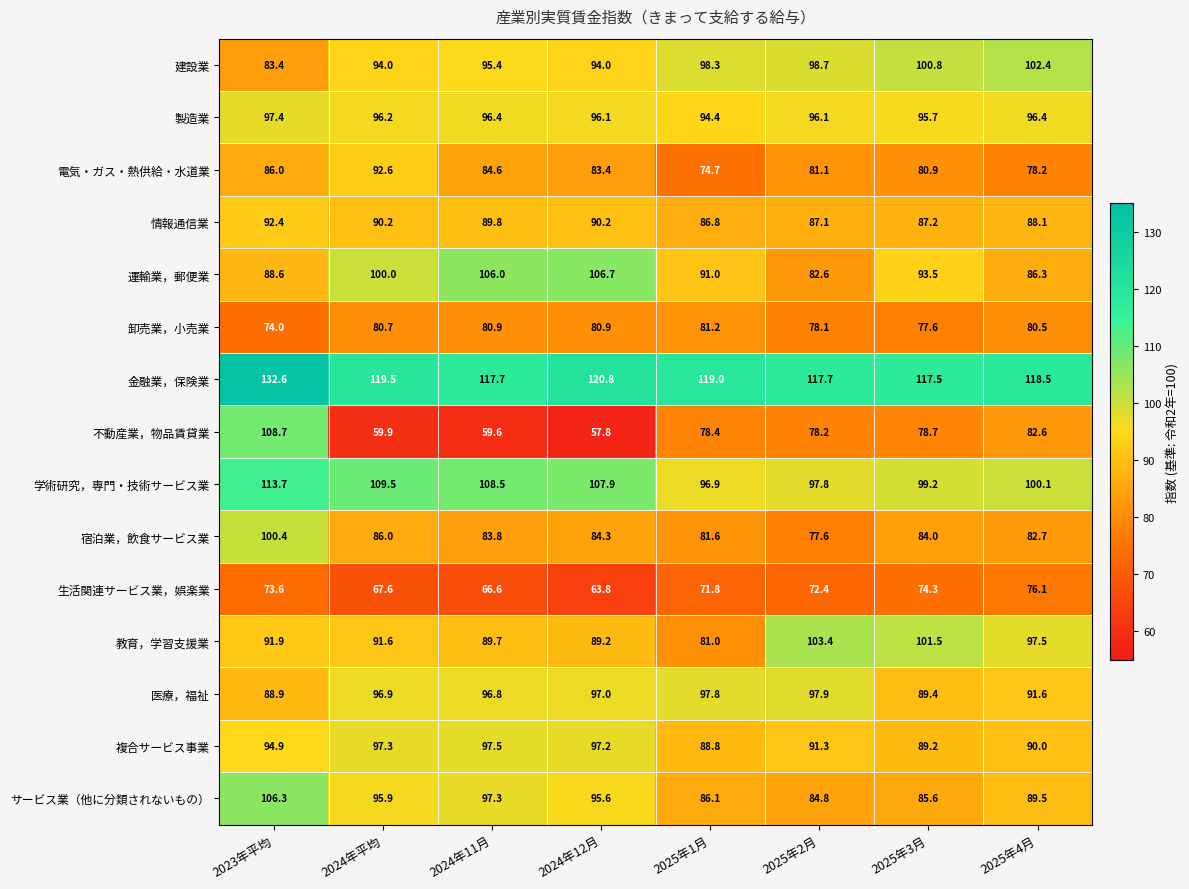

Which series changed the most between 2023年平均 and 2024年平均?

不動産業，物品賃貸業